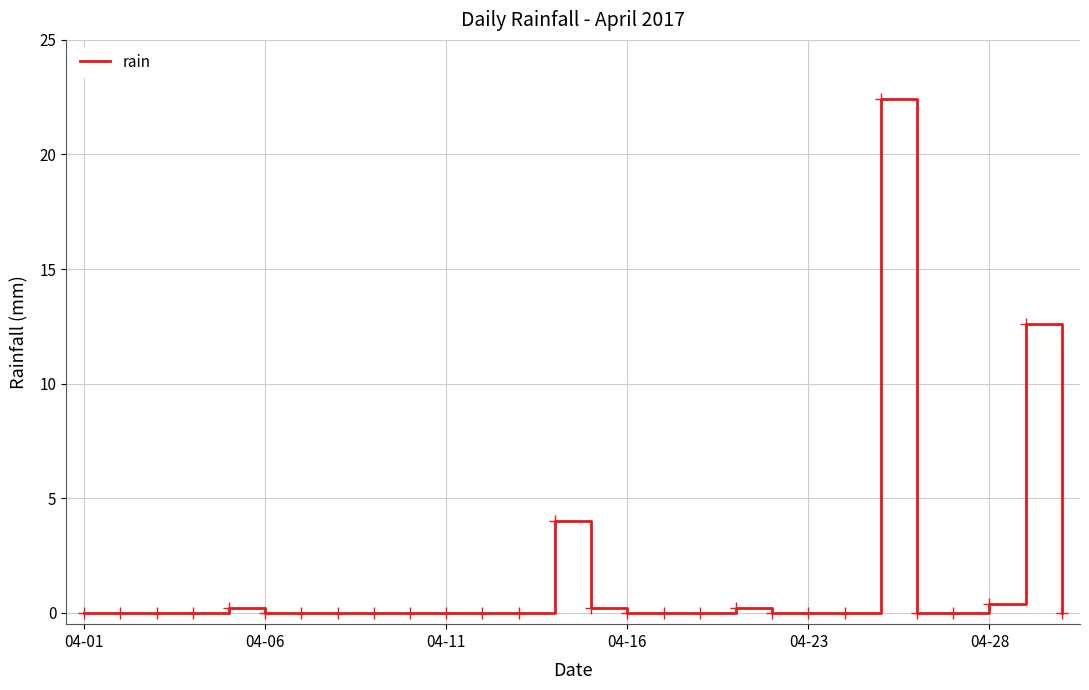

What is the difference between the maximum and minimum values?

22.4